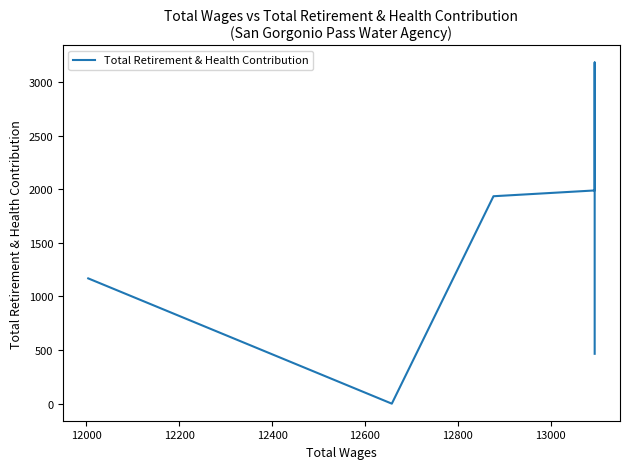

How many categories are shown in the chart?

7